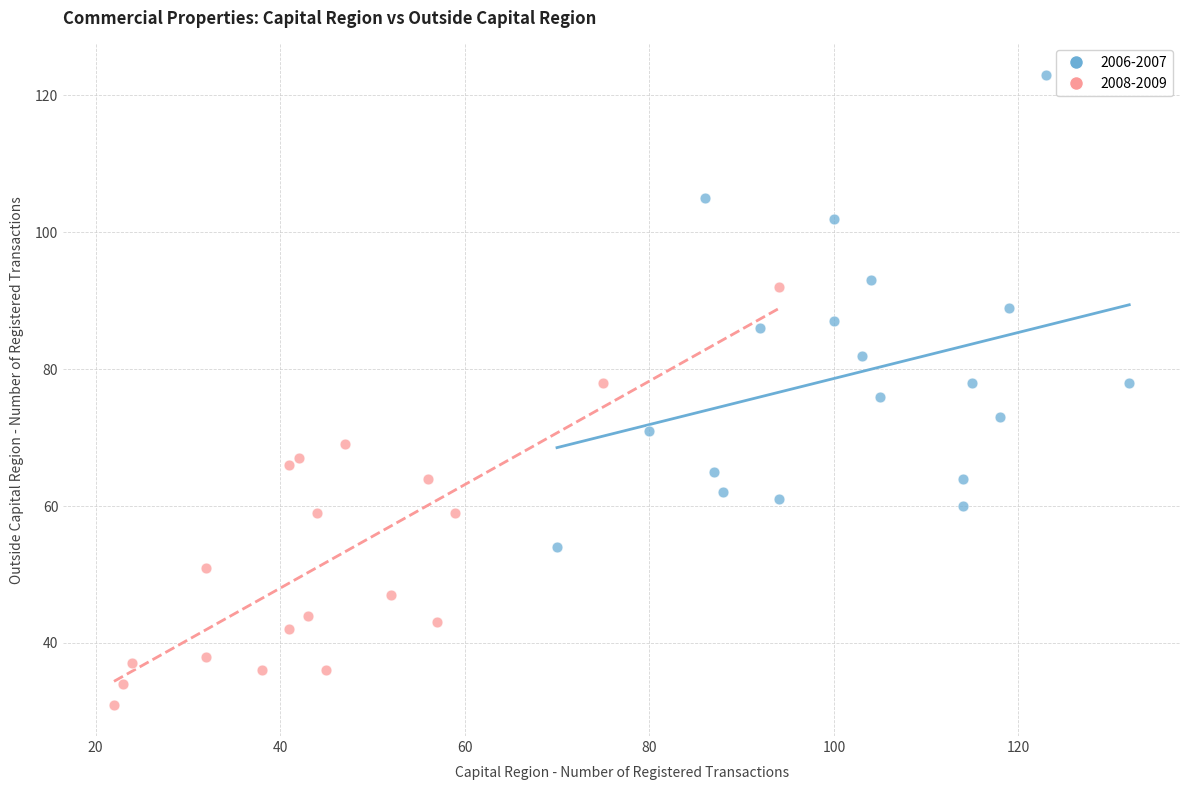

Which series reaches the minimum Y coordinate?

2008-2009